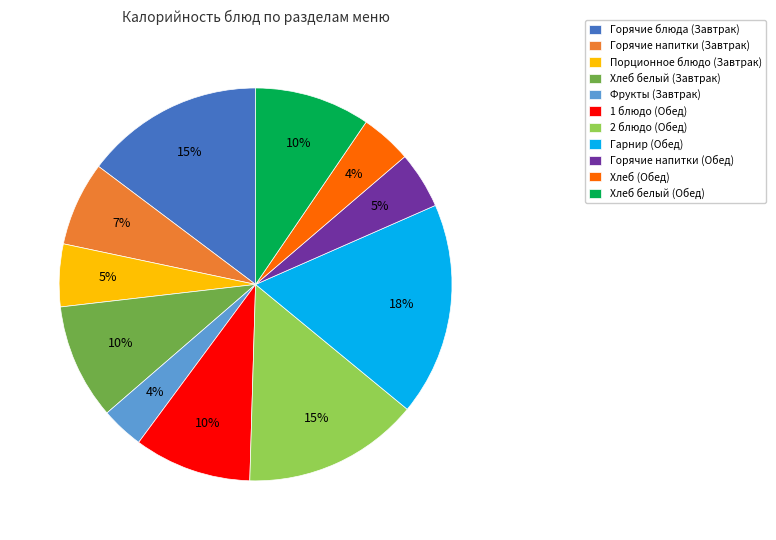

Is the sum of Горячие напитки (Обед) and Фрукты (Завтрак) greater than half?

No